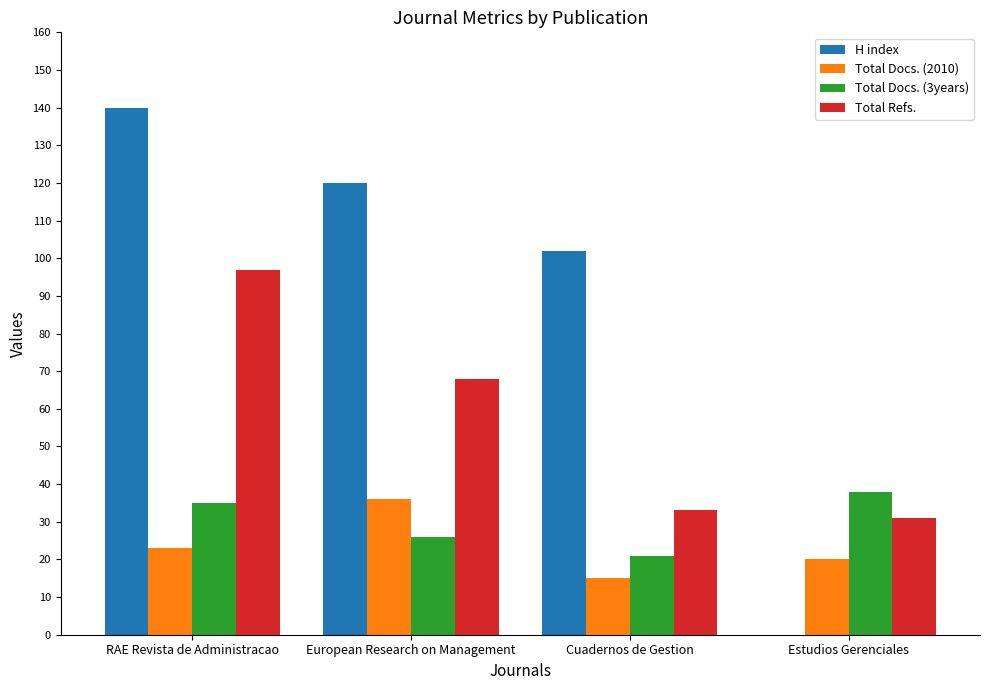

Which series has the widest spread of values?

H index